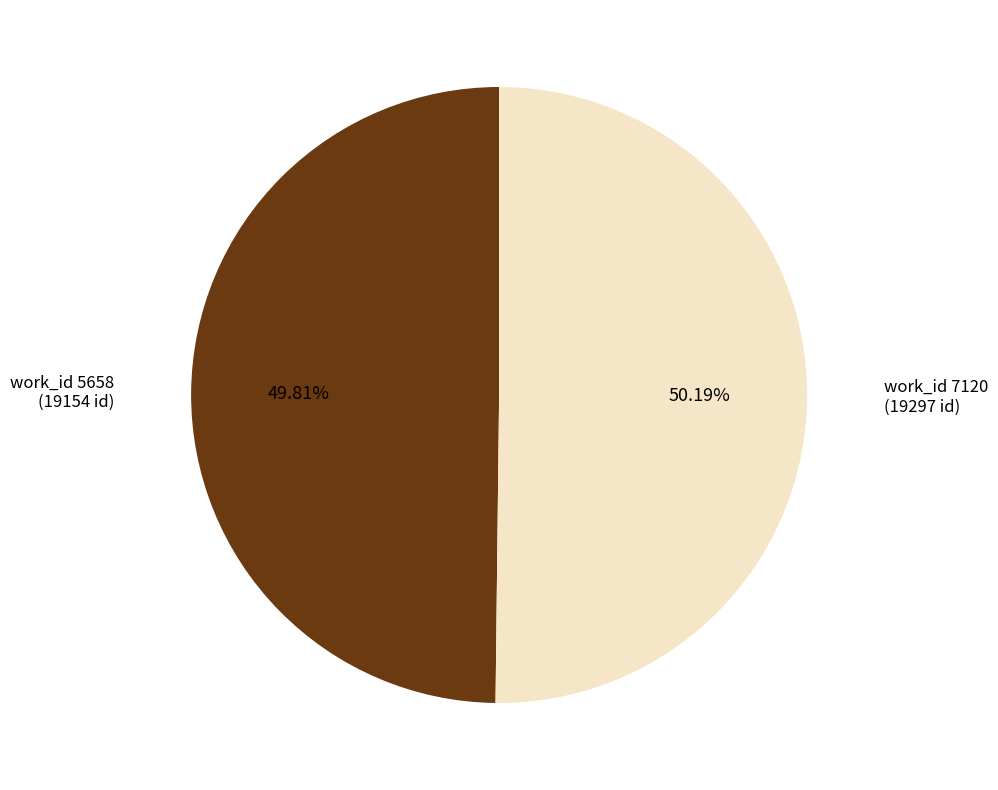

How many slices are in this pie chart?

2